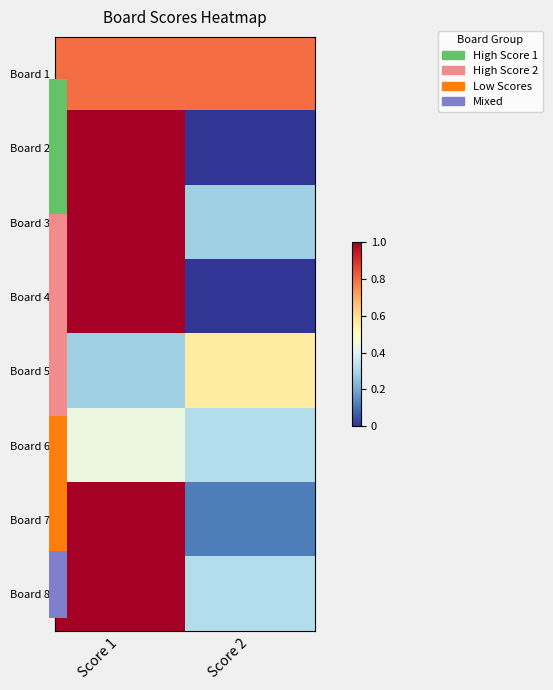

List the series in order of their peak value, lowest first.

Board 6, Board 5, Board 1, Board 2, Board 3, Board 4, Board 7, Board 8